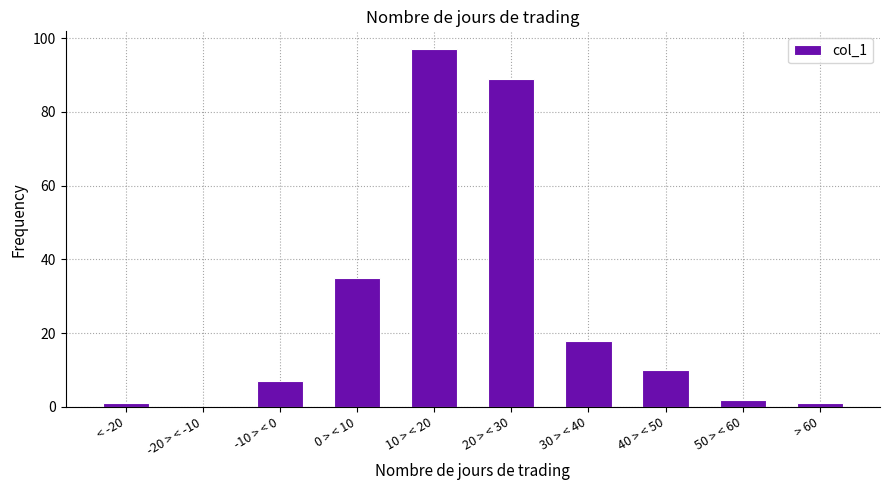

What is the sum of all values?

260